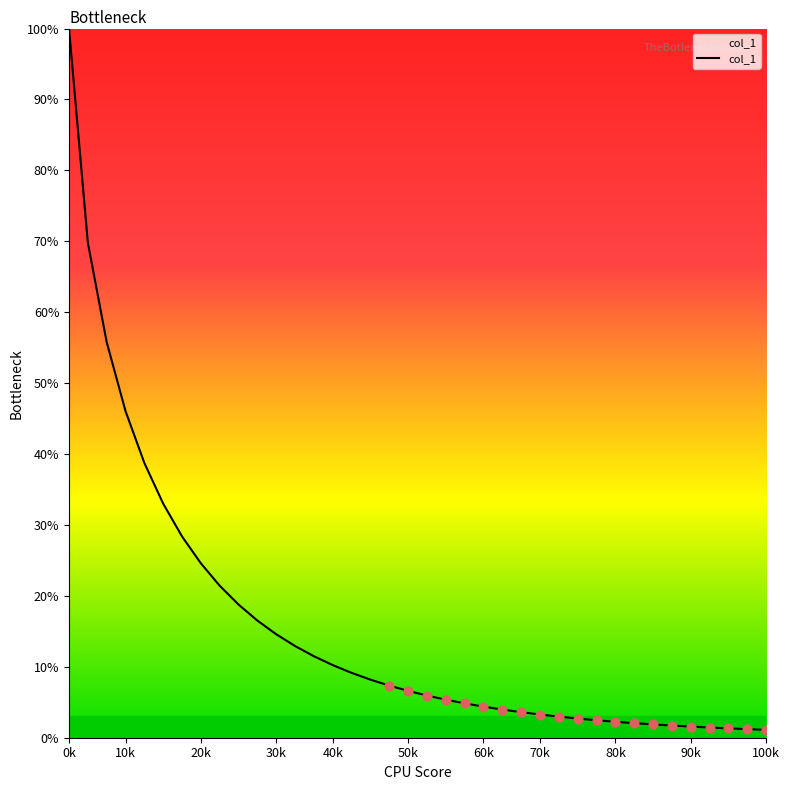

What is the difference between the maximum and minimum values?

98.9